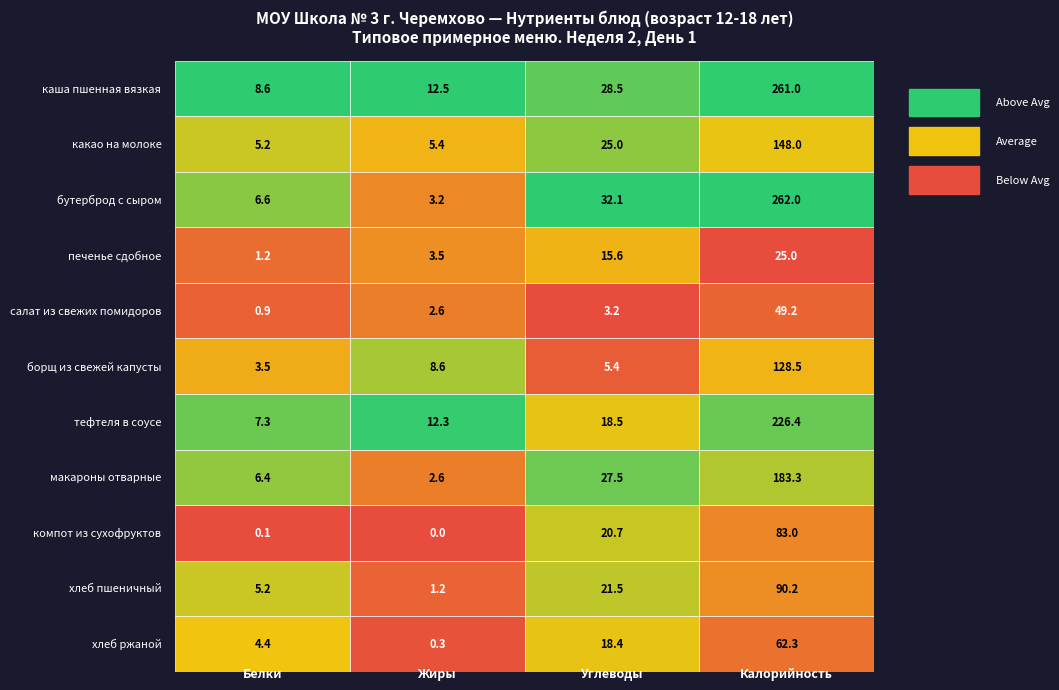

Is the value of каша пшенная вязкая at Углеводы greater than the value of какао на молоке at Калорийность?

No